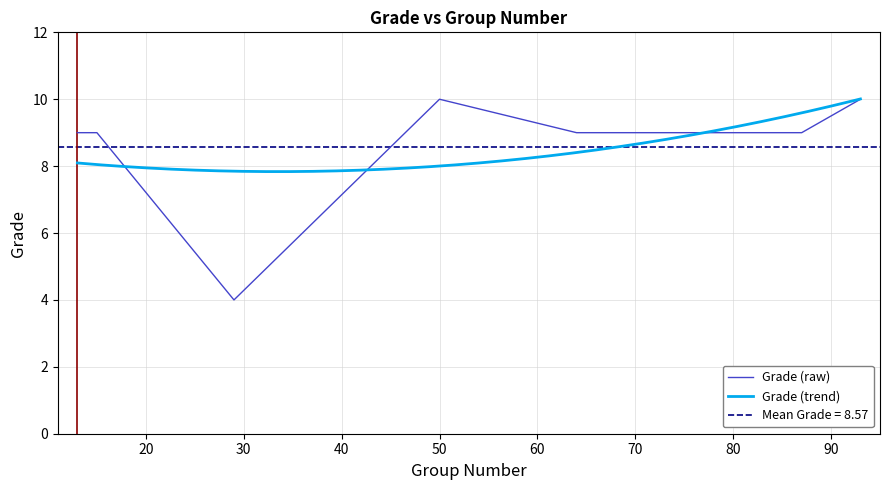

Where is the first local minimum?

29